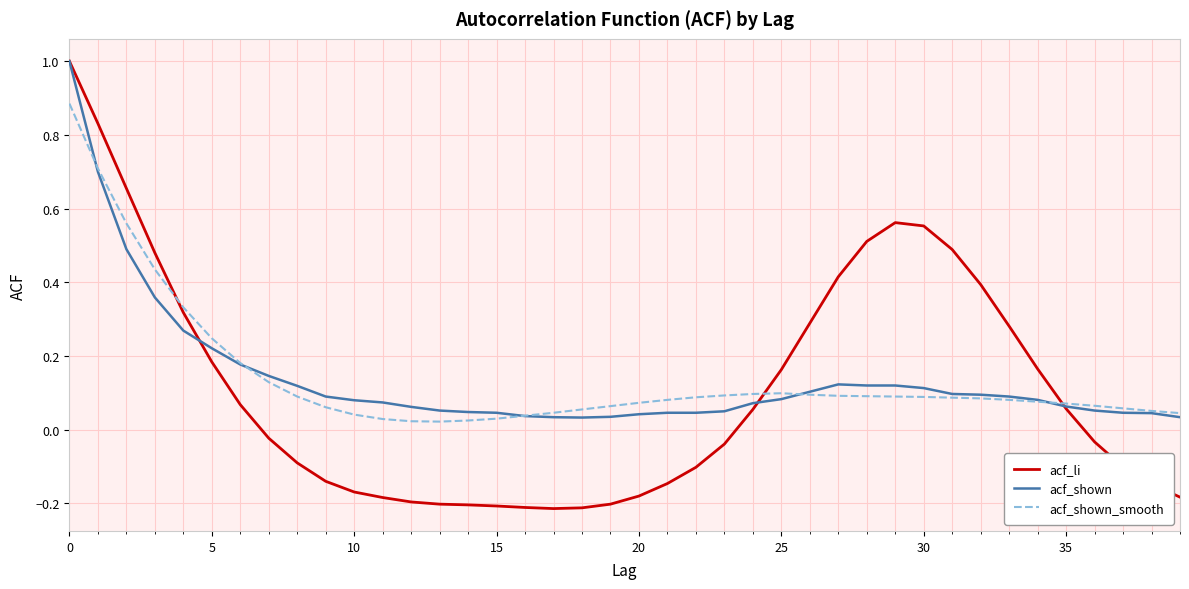

What is the difference between the maximum and minimum values in the acf_shown series?

1.0